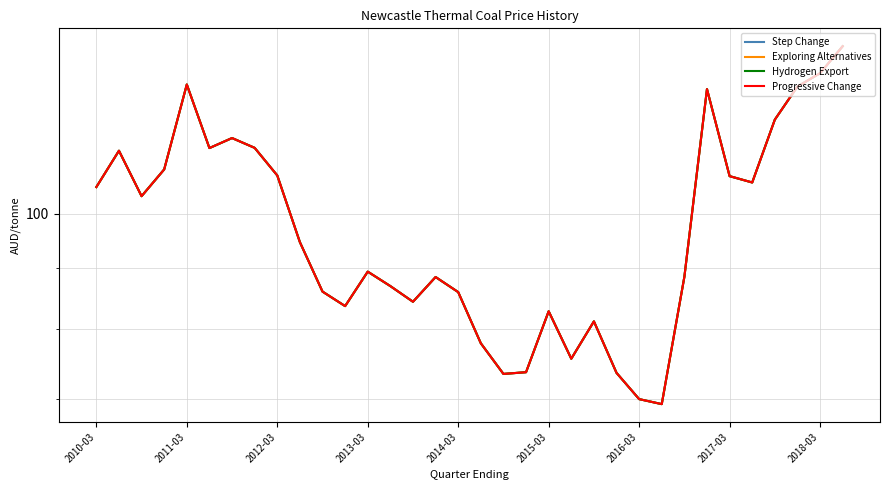

What is the total value across all series at 2012-03?

413.7